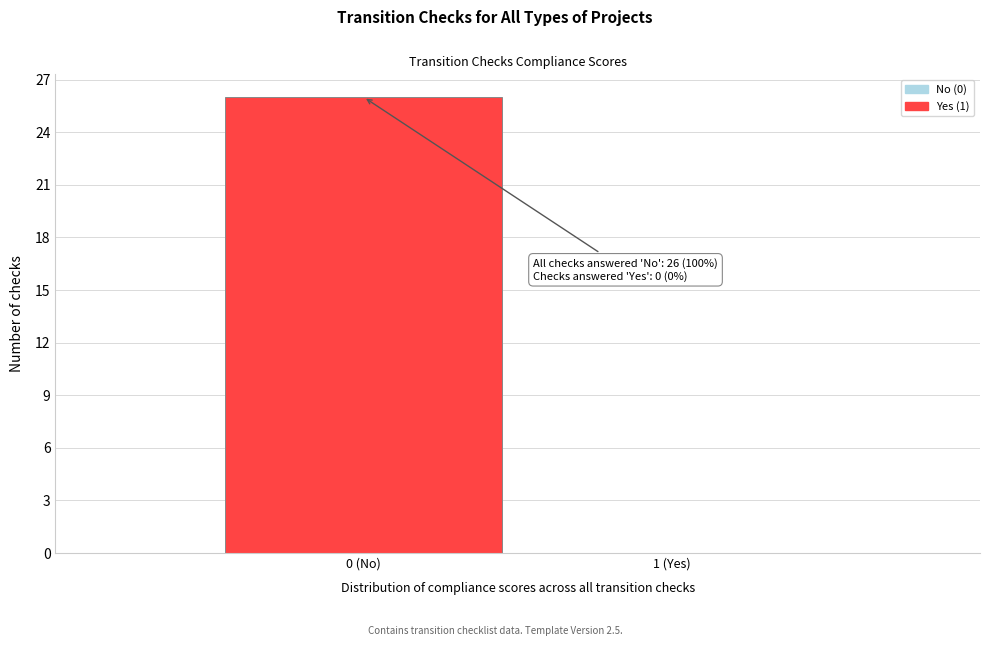

Reading right to left, list all the values displayed in this chart.

1 (Yes)=0	0 (No)=26